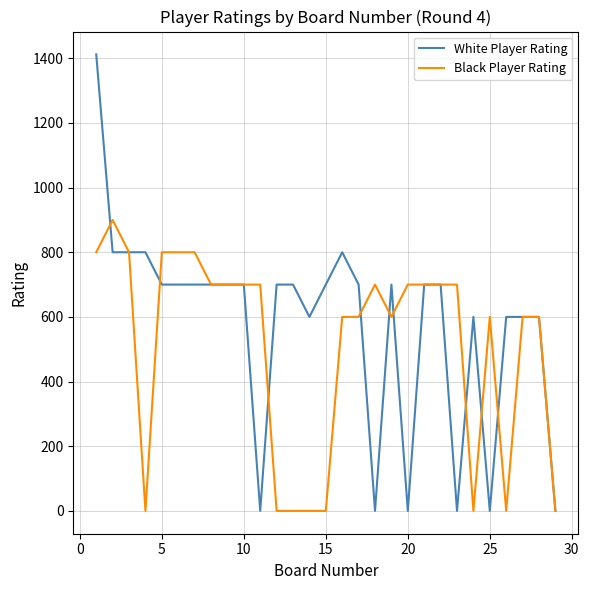

Which series has the largest range (max minus min)?

White Player Rating